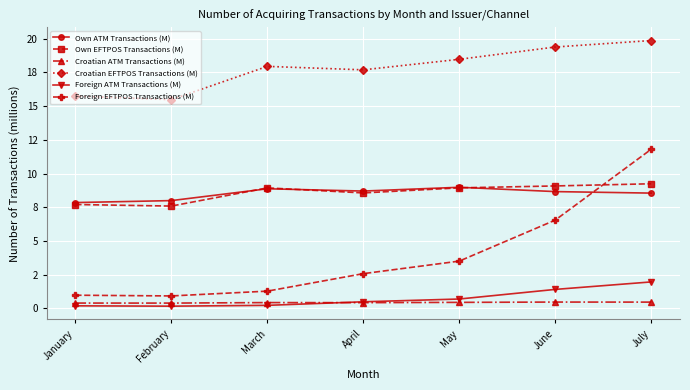

Is the value of Foreign EFTPOS Transactions (M) at January greater than the value of Own ATM Transactions (M) at April?

No